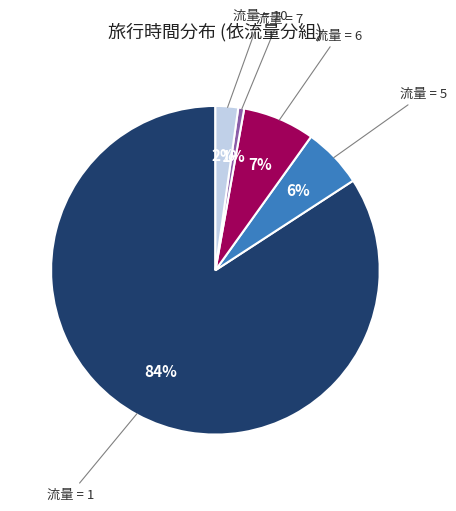

To the nearest percent, what is the average slice percentage?

20%